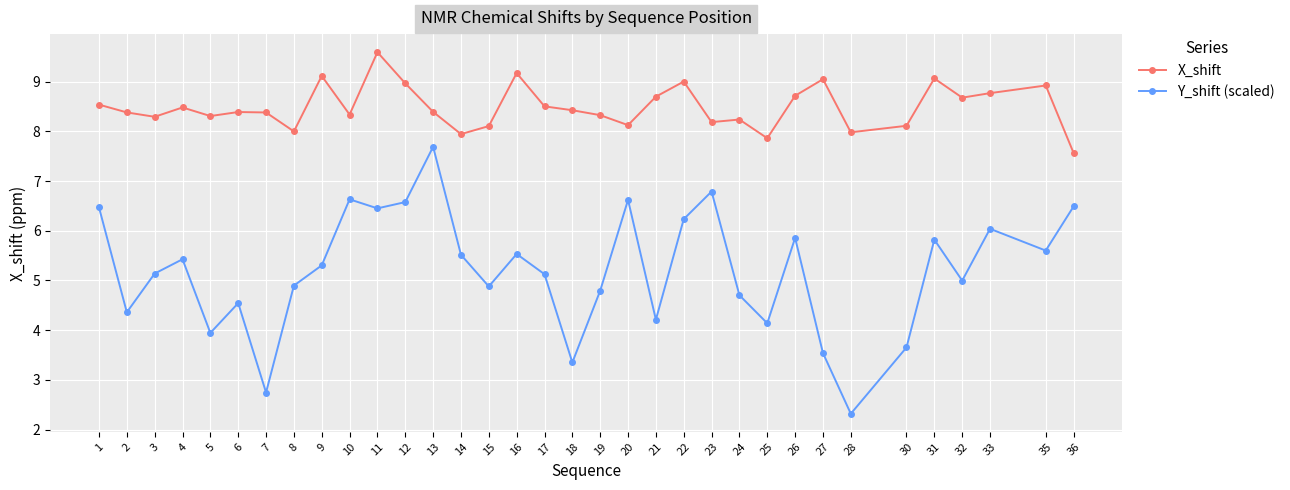

At which label does X_shift first exceed 8?

1